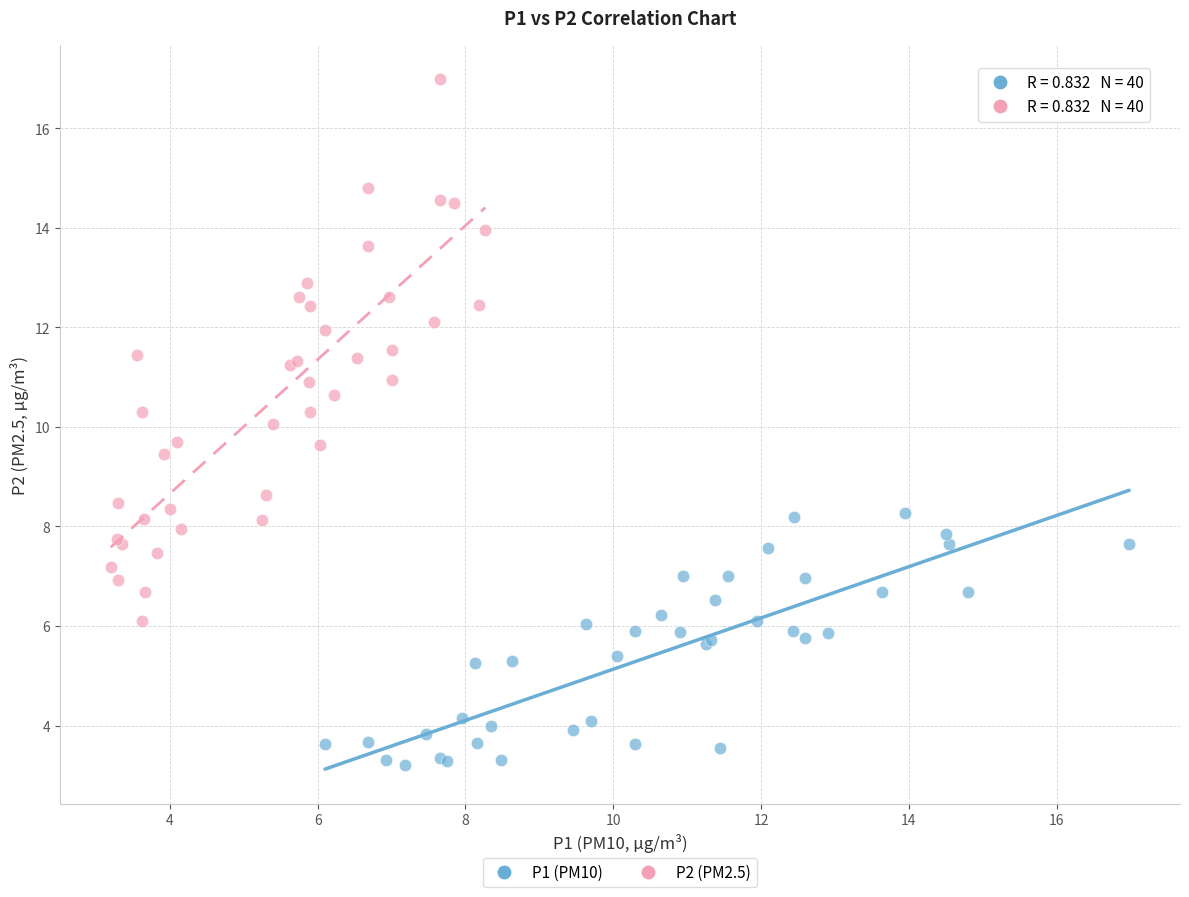

Which series contains the highest Y value?

P2 (PM2.5)